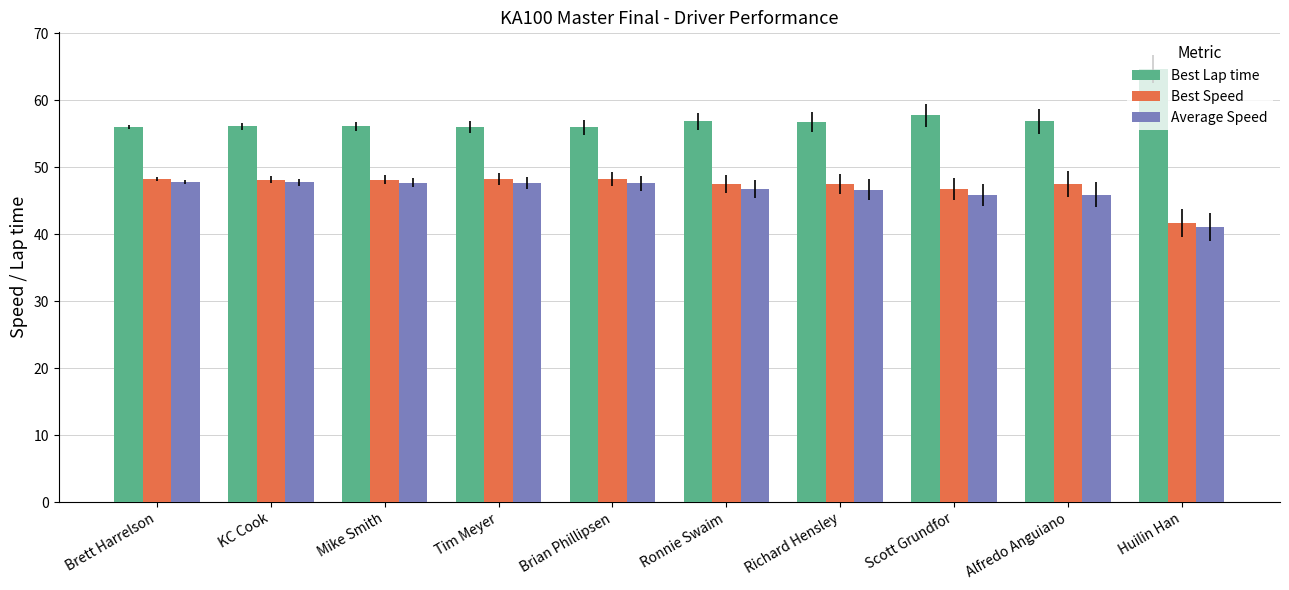

What is the sum of all Best Lap time values?

573.1